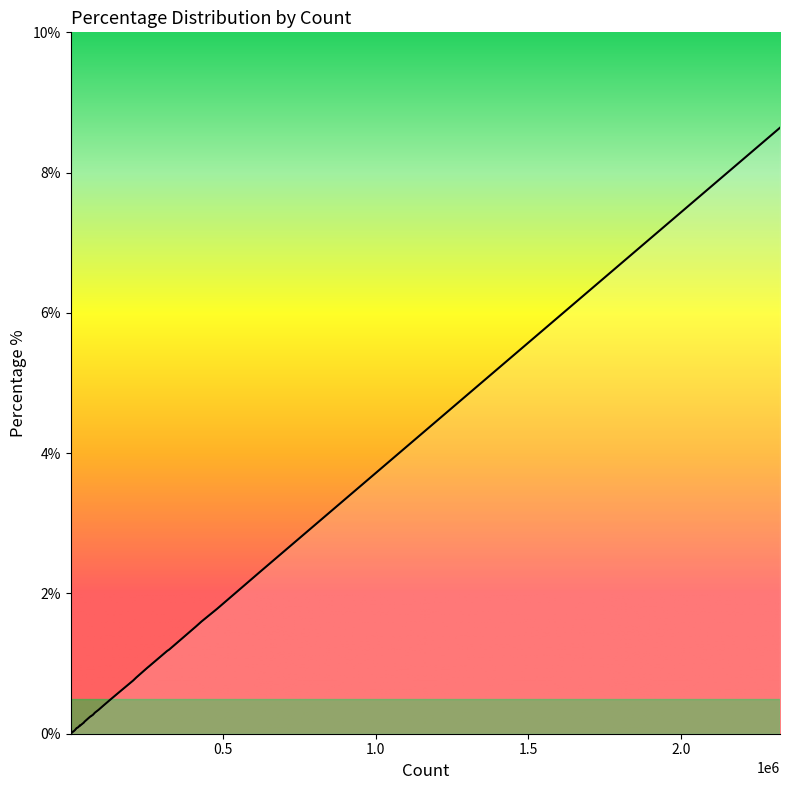

What is the maximum value shown in the chart?

8.6